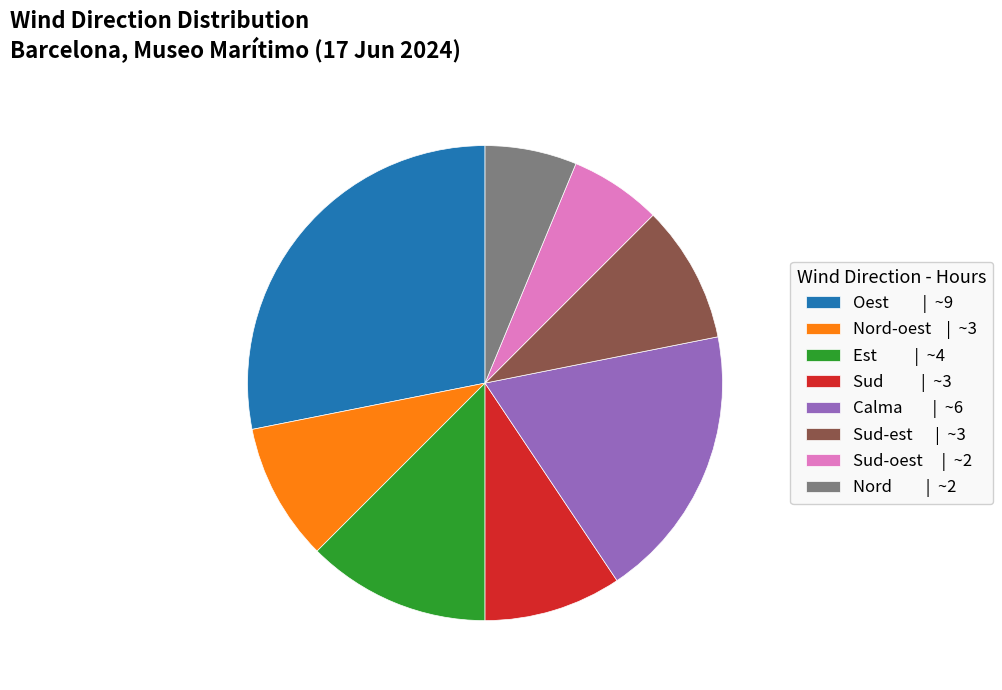

Is it true that Calma | ~6 is 26% of the pie?

False